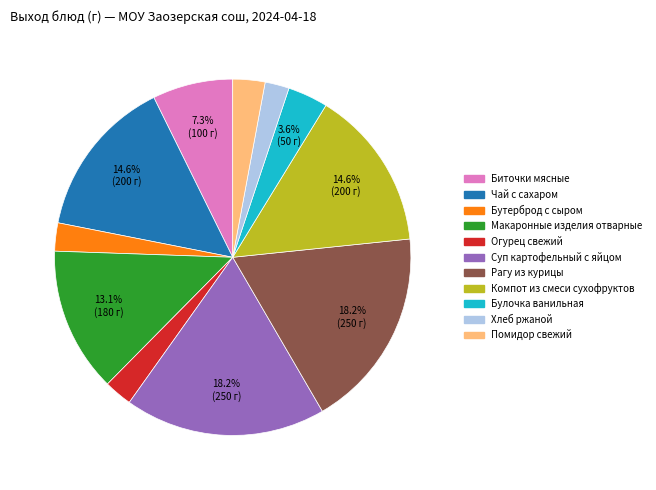

Does Макаронные изделия отварные account for over 50% of the chart?

No